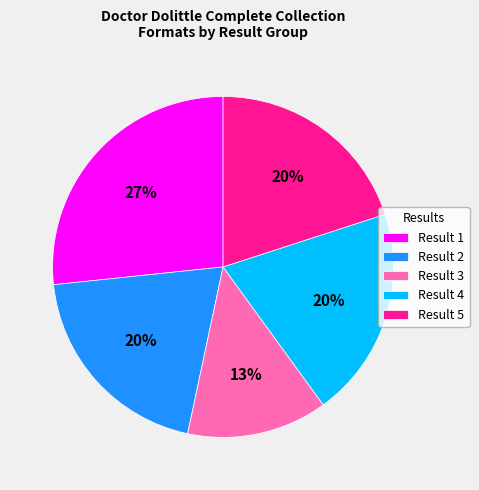

Count the number of slices in the pie.

5